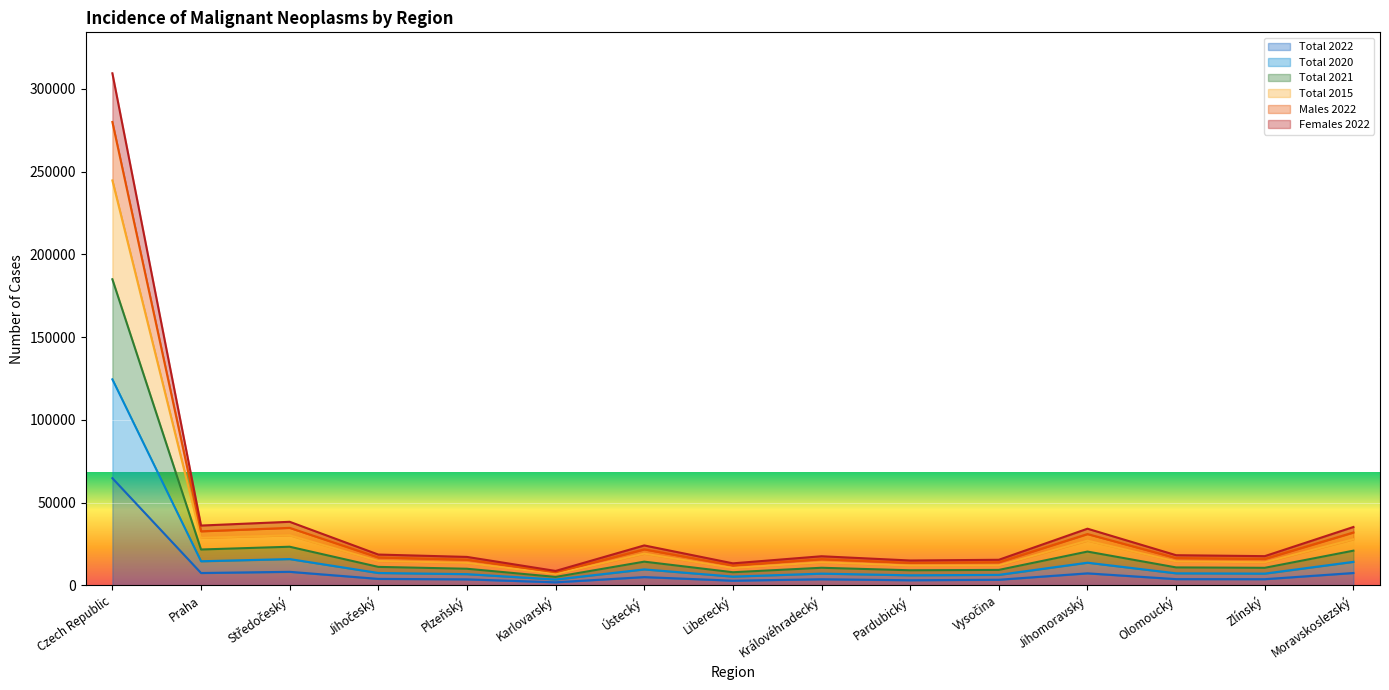

The value of Total 2020 at Středočeský is 15848. True or false?

True